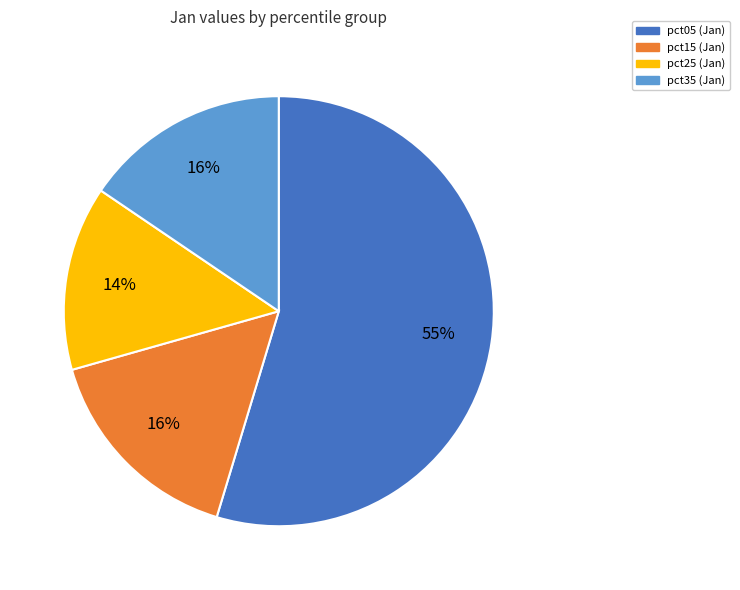

To the nearest percent, what is the average slice percentage?

25%